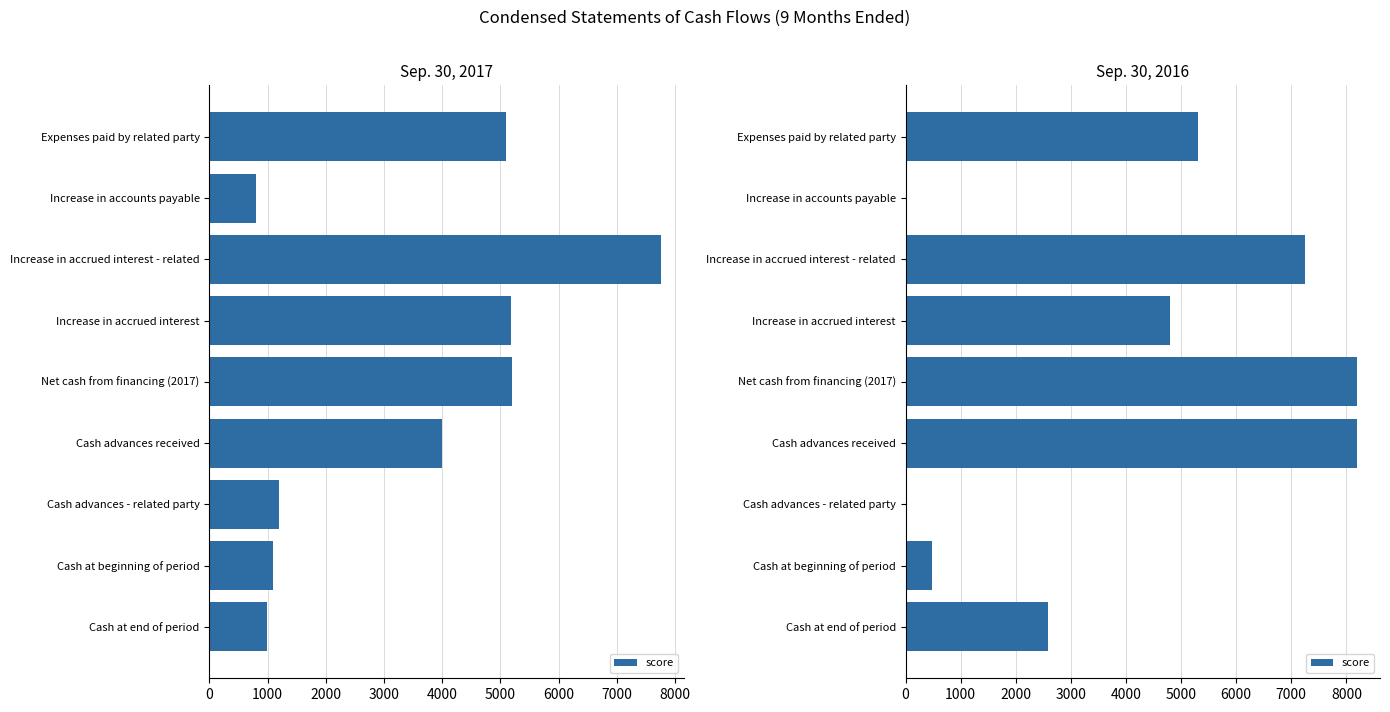

Is it true that the value at Expenses paid by related party is 5300?

True